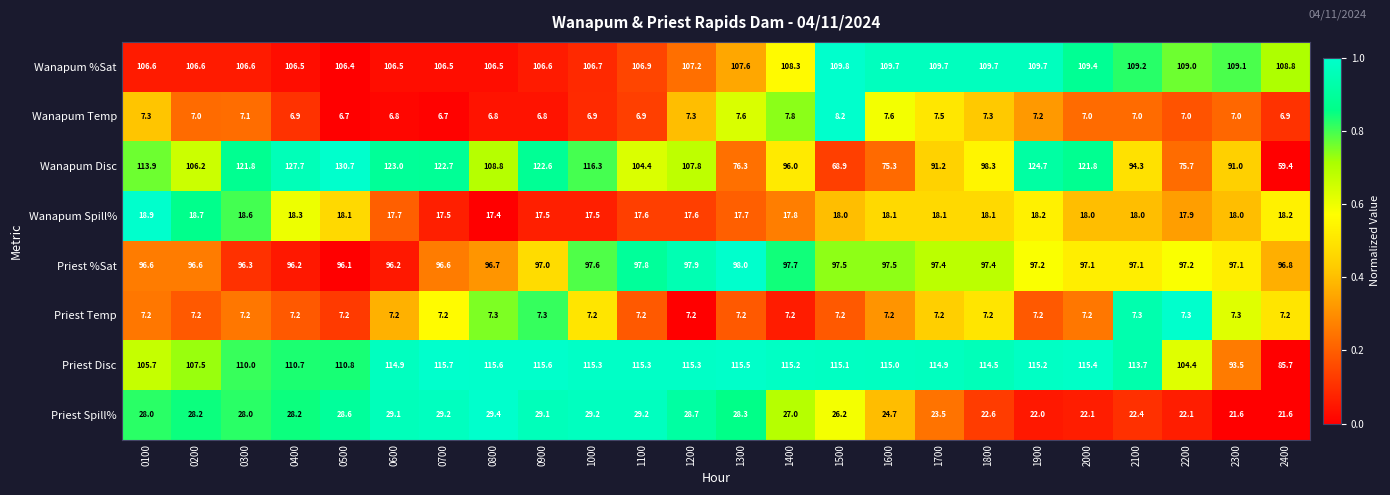

At 1500, list the series in order from smallest to largest.

Priest Temp, Wanapum Temp, Wanapum Spill%, Priest Spill%, Wanapum Disc, Priest %Sat, Wanapum %Sat, Priest Disc